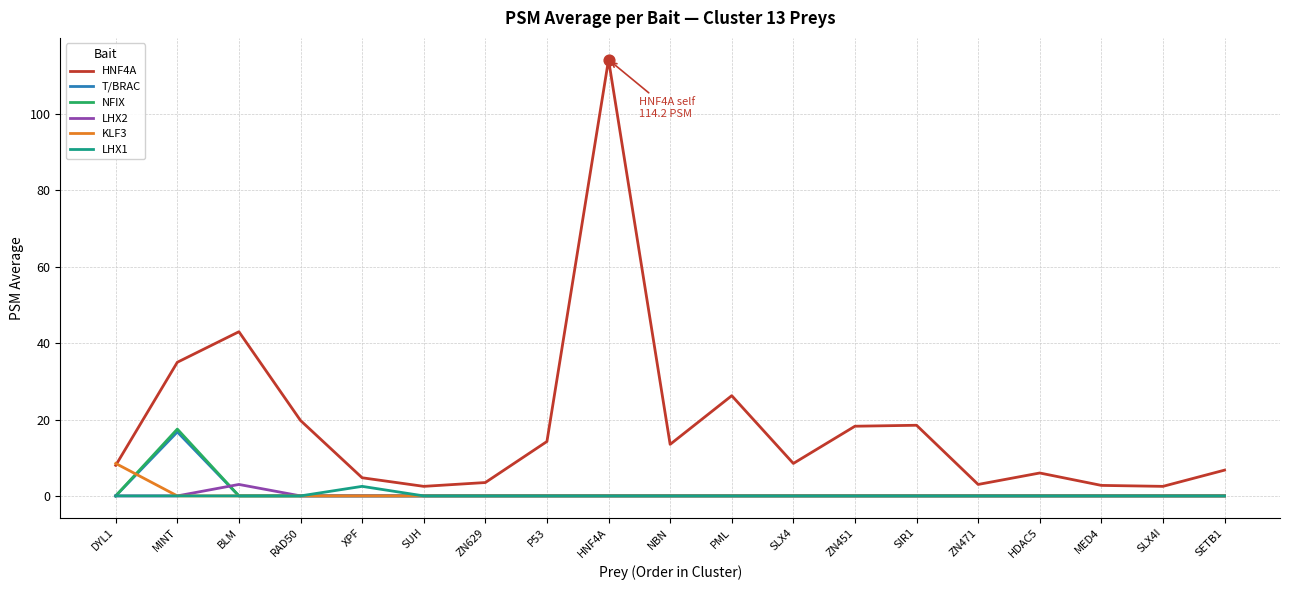

Is the value of LHX1 at DYL1 greater than the value of HNF4A at ZN451?

No